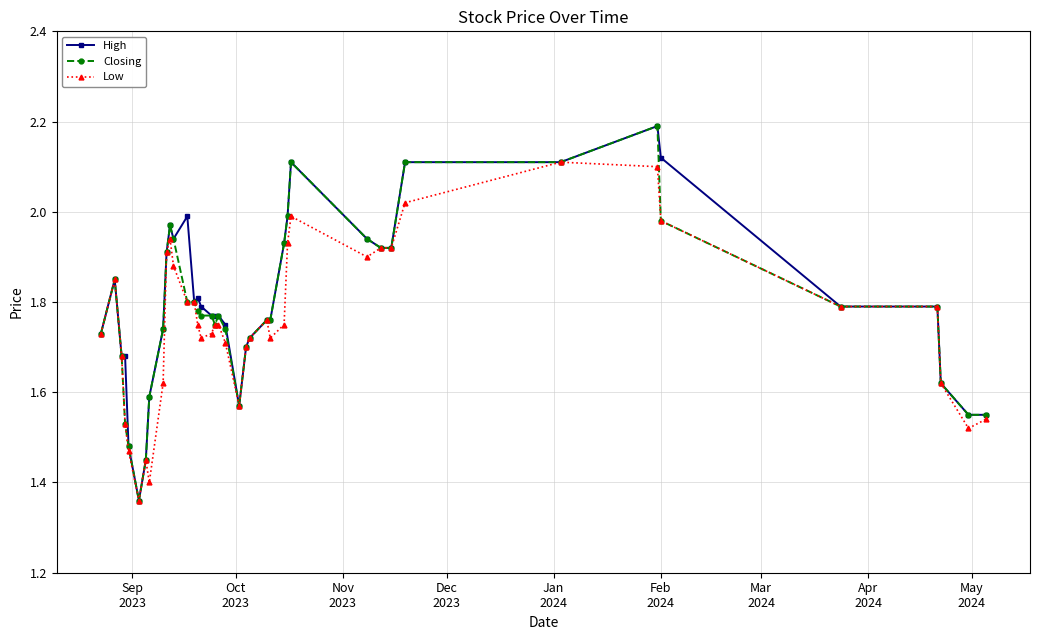

At how many categories does at least one series exceed 1?

40